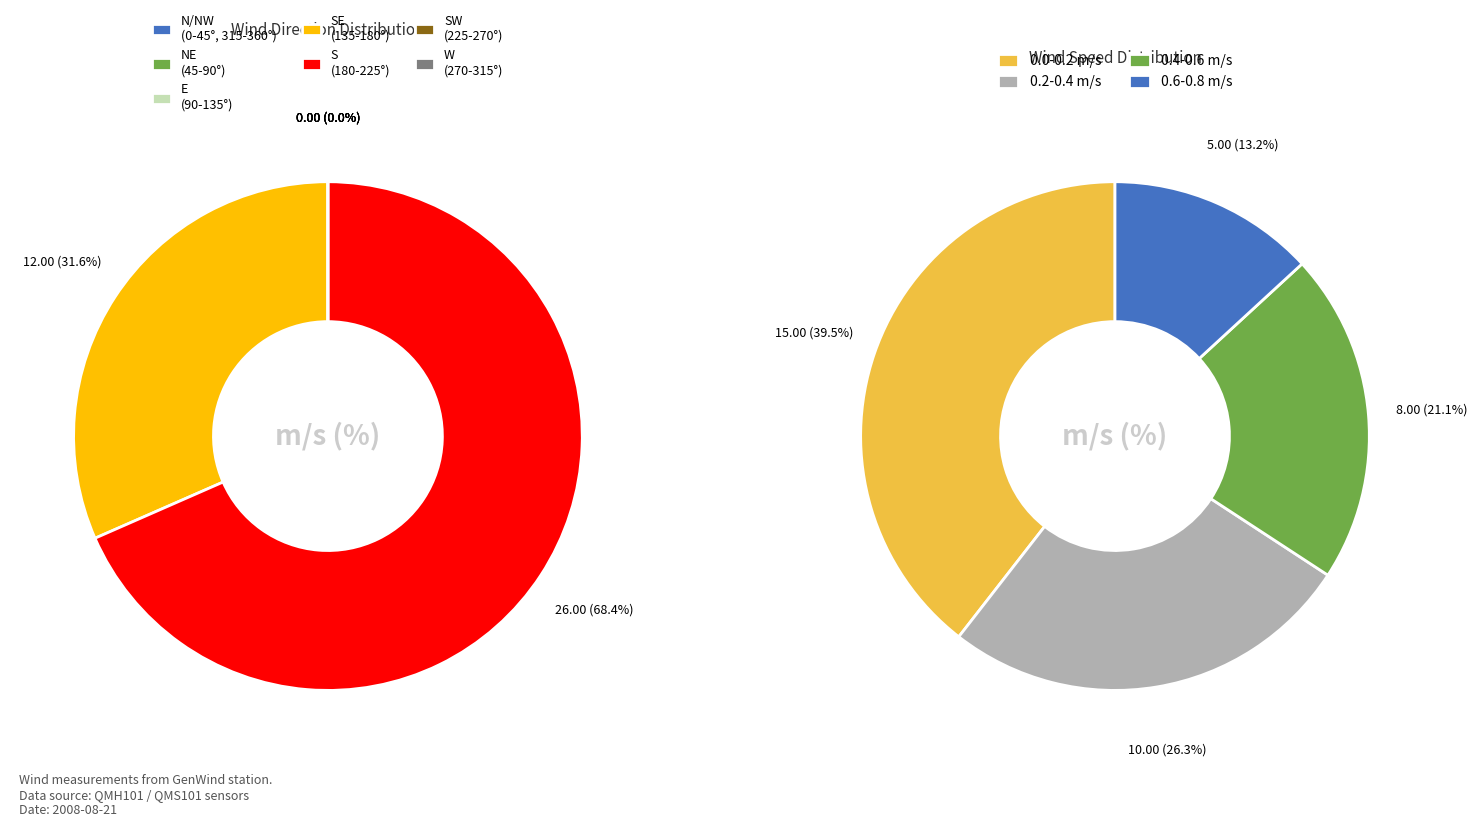

True or false: 0:02 accounts for 1% of the total.

False